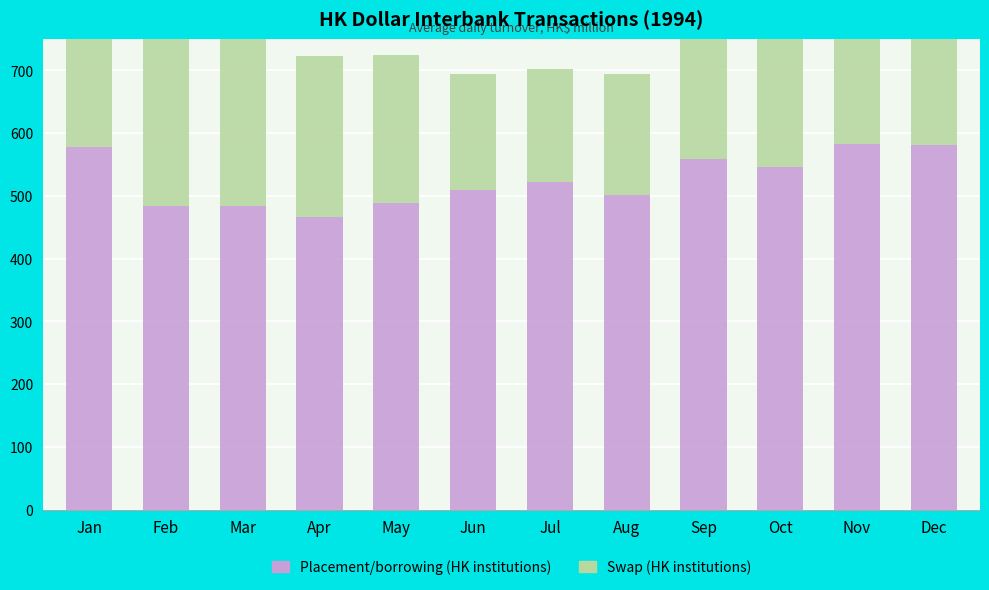

What is the difference between the highest and lowest values at Jul?

34285